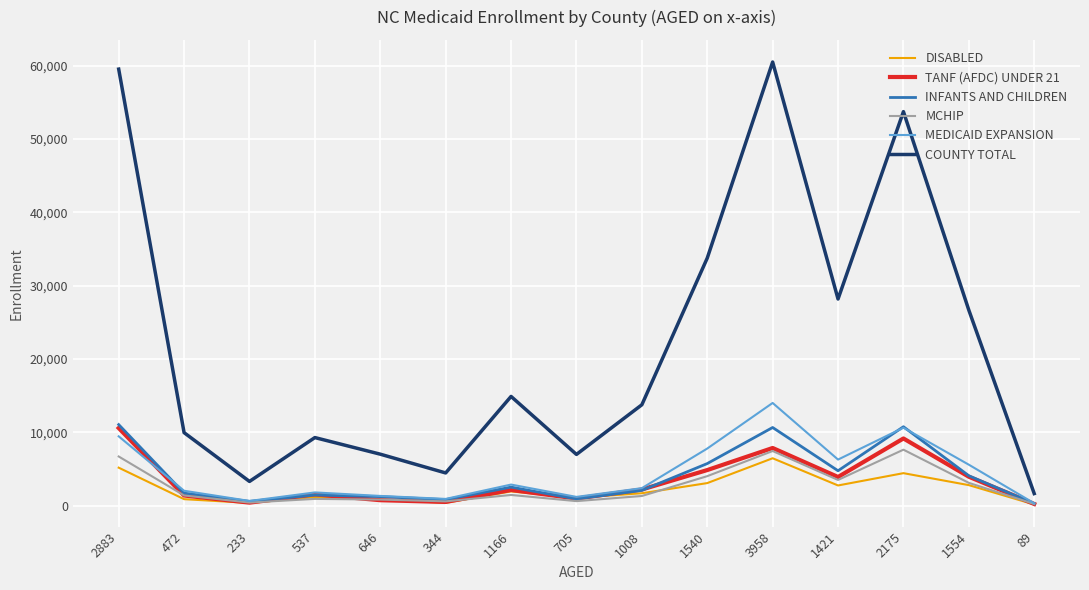

Which series has the largest range (max minus min)?

COUNTY TOTAL